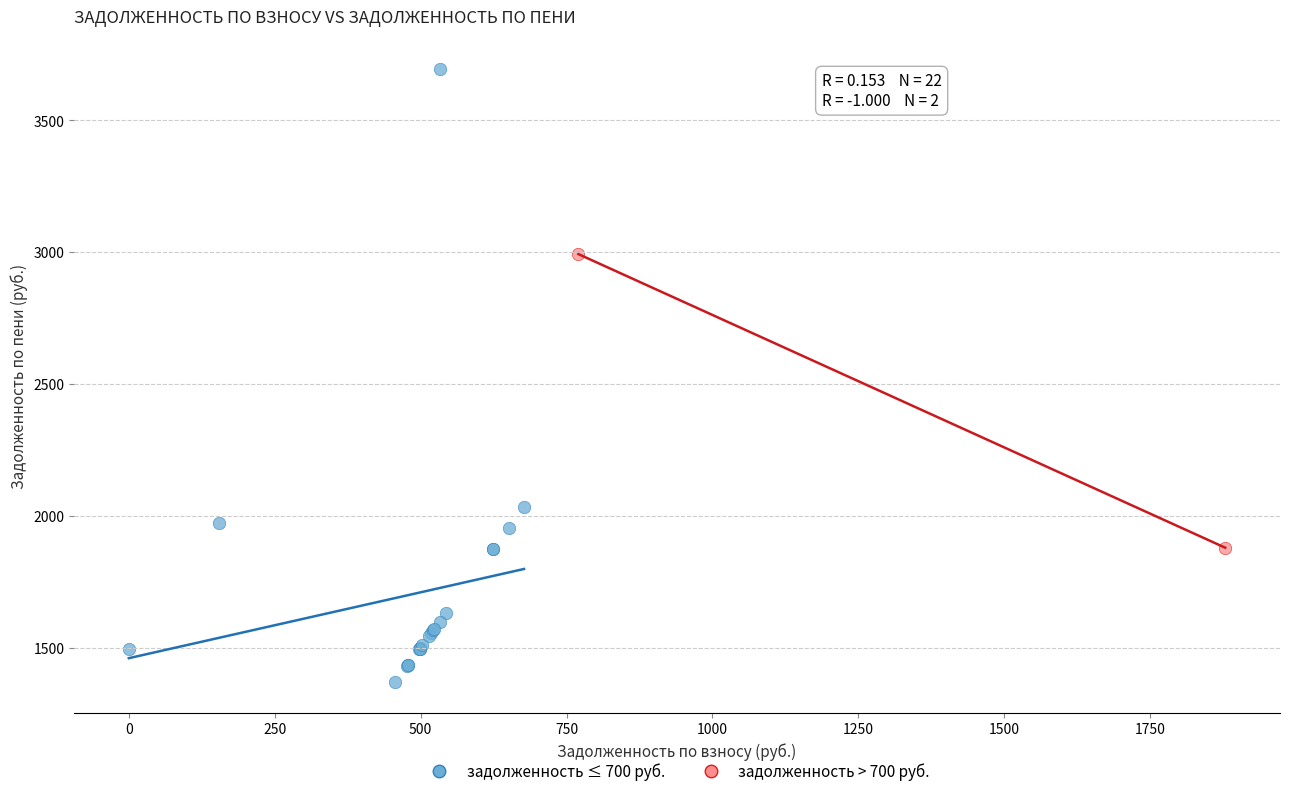

Which series has the largest Y range (max minus min)?

задолженность ≤ 700 руб.